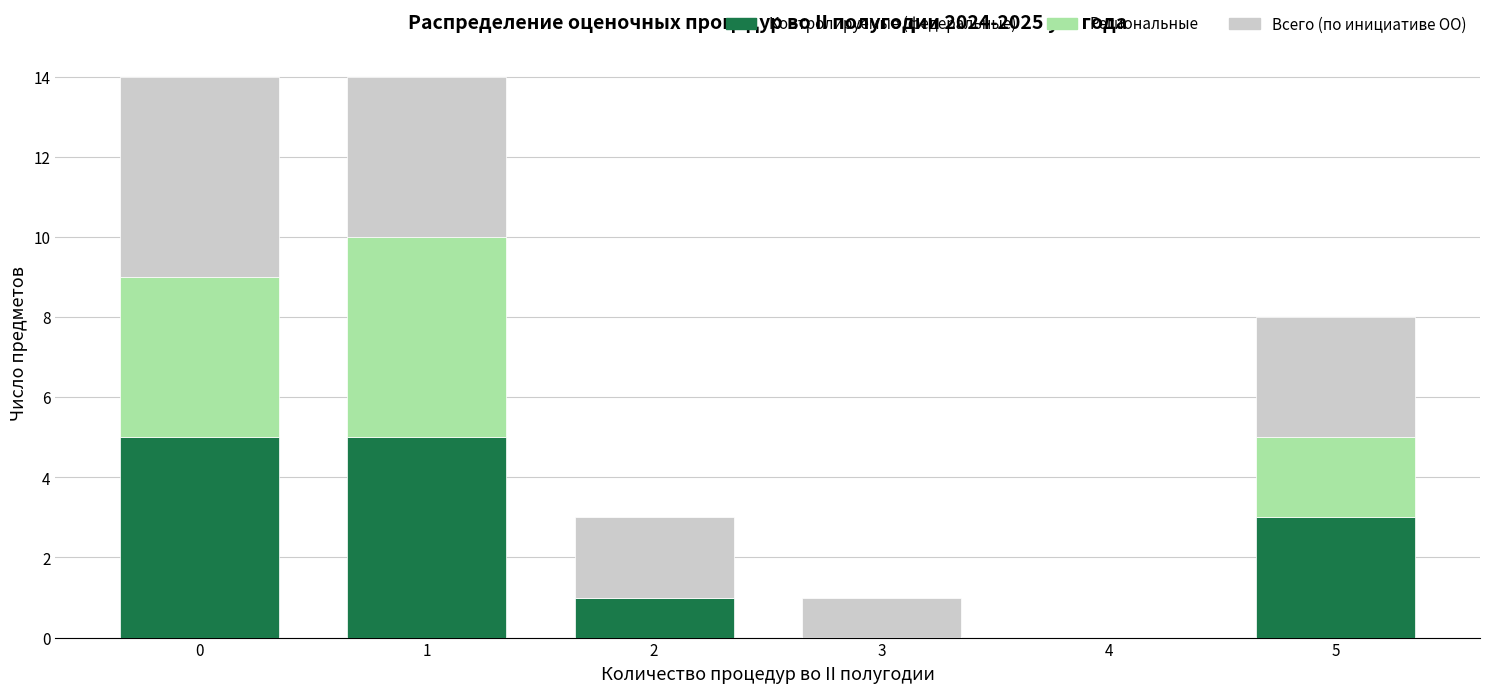

Reading left to right, list every stacked bar in this chart as the range it spans on the x-axis followed by its total height. The values are not printed on the chart, so give them approximately, as read against the axis.

-0.5 to 0.5: 14
0.5 to 1.5: 14
1.5 to 2.5: 3
2.5 to 3.5: 1
3.5 to 4.5: 0
4.5 to 5.5: 8